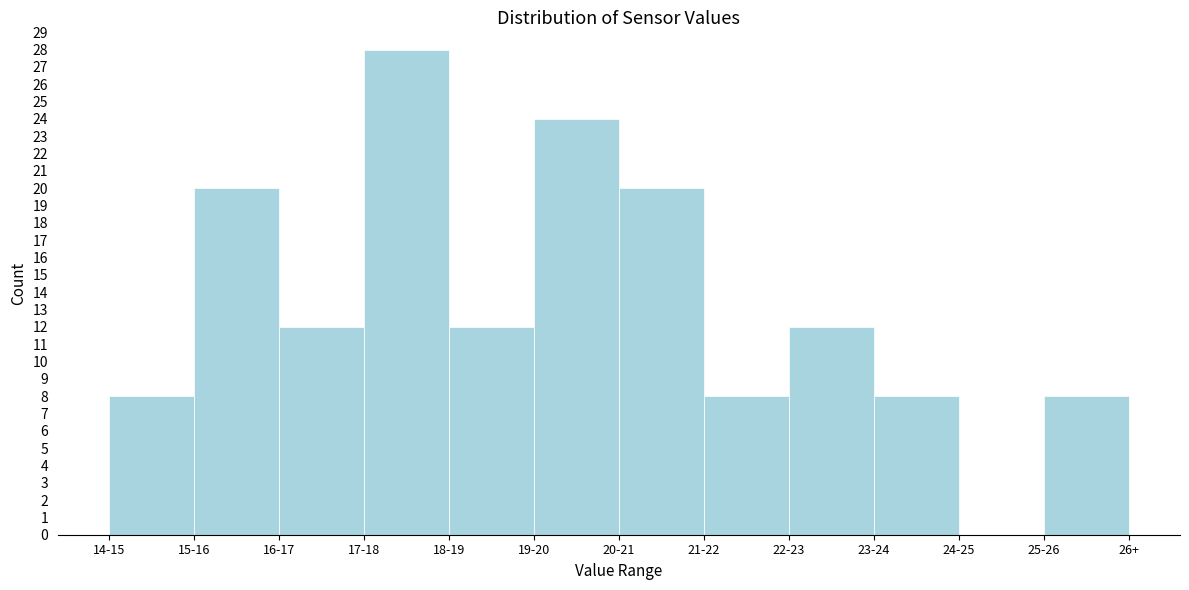

Reading right to left, transcribe all the data shown in this chart.

25-26=8	24-25=0	23-24=8	22-23=12	21-22=8	20-21=20	19-20=24	18-19=12	17-18=28	16-17=12	15-16=20	14-15=8